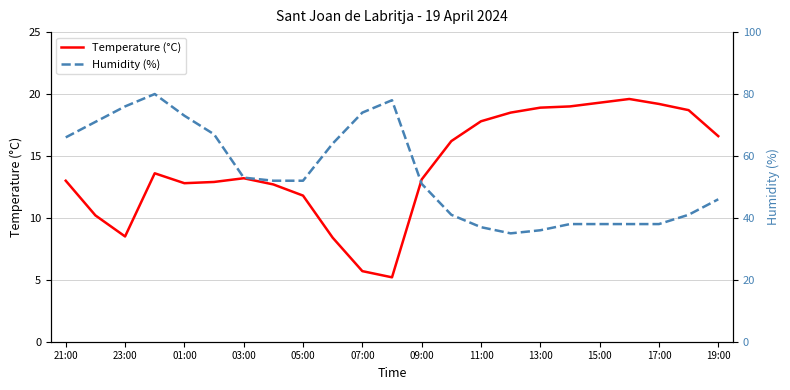

The value of Temperature (°C) at 13 is 26.5. True or false?

False